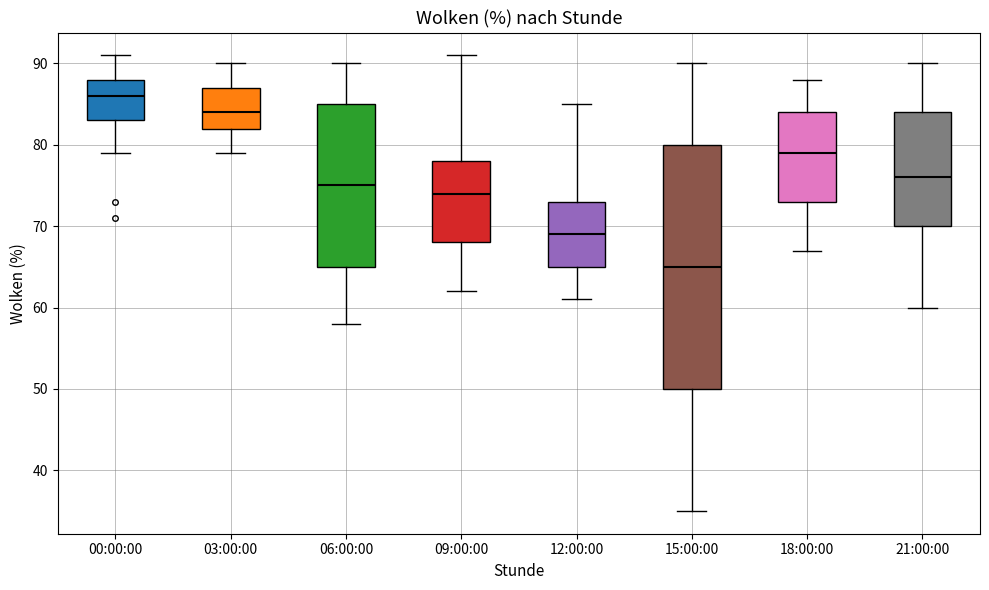

Reading left to right, read every box against the y-axis: the position of its median line, the range the box covers, and the ends of its whiskers. The values are not printed on the chart, so give them approximately, as read against the axis.

00:00:00: median 86, box 83 to 88, whiskers 79 to 91
03:00:00: median 84, box 82 to 87, whiskers 79 to 90
06:00:00: median 75, box 65 to 85, whiskers 58 to 90
09:00:00: median 74, box 68 to 78, whiskers 62 to 91
12:00:00: median 69, box 65 to 73, whiskers 61 to 85
15:00:00: median 65, box 50 to 80, whiskers 35 to 90
18:00:00: median 79, box 73 to 84, whiskers 67 to 88
21:00:00: median 76, box 70 to 84, whiskers 60 to 90